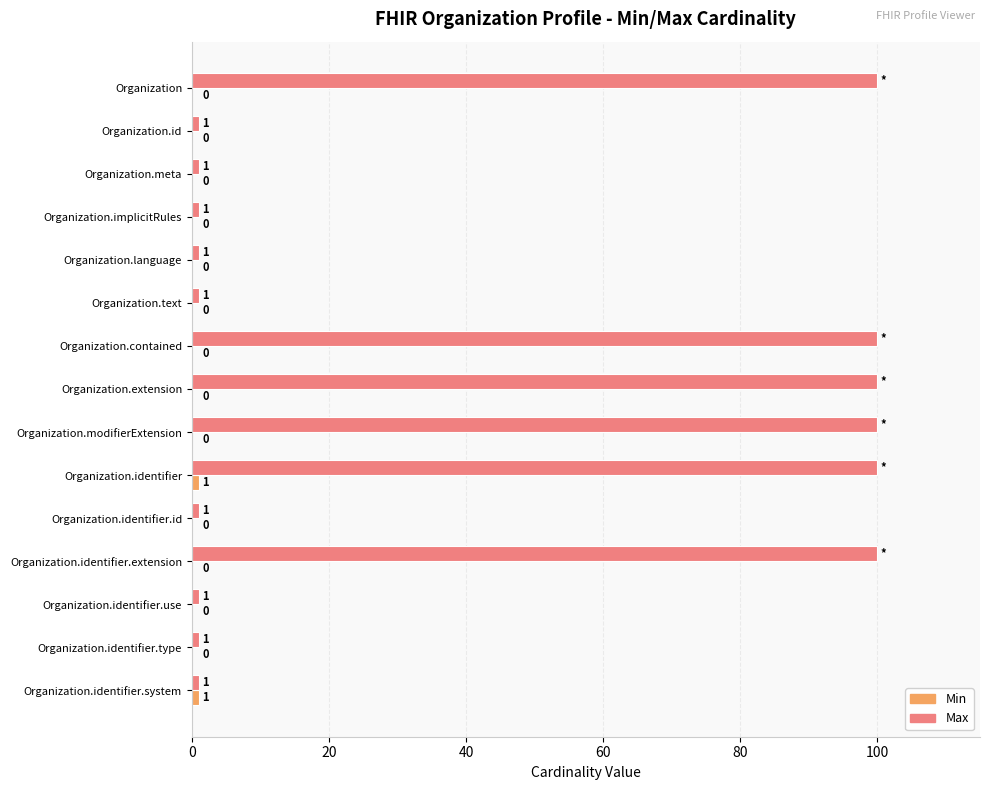

Between Organization and Organization.id, which series saw the biggest shift?

Max